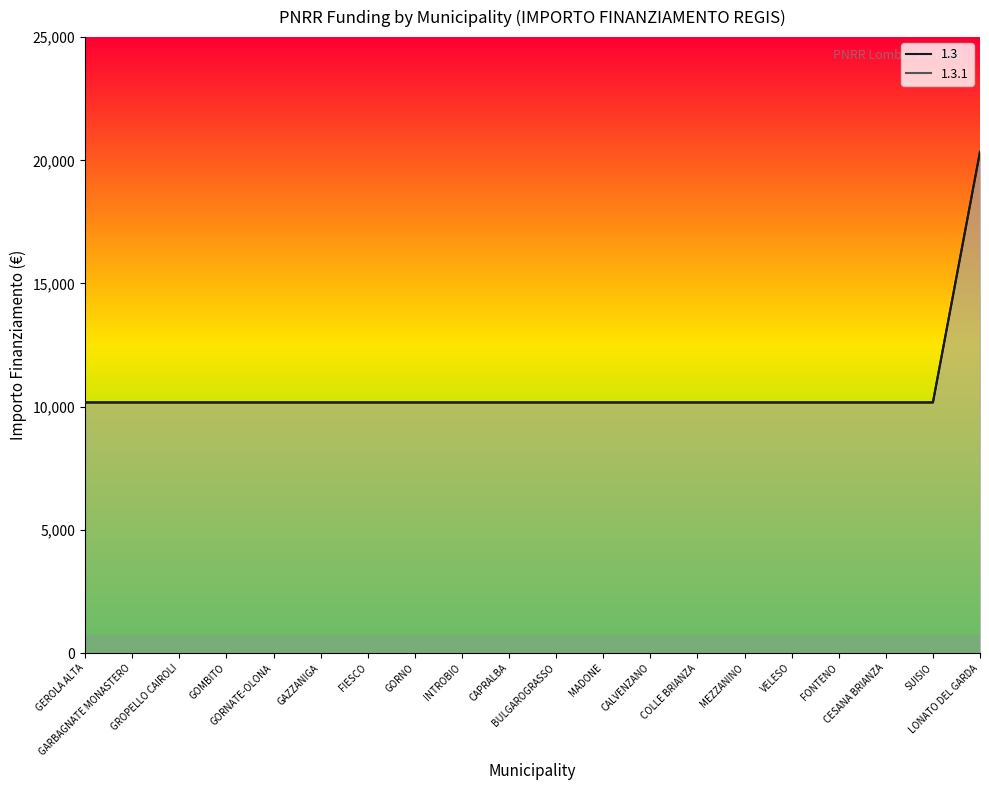

Reading left to right, transcribe all the data shown in this chart.

1.3: 10172	10172	10172	10172	10172	10172	10172	10172	10172	10172	10172	10172	10172	10172	10172	10172	10172	10172	10172	20344
1.3.1: 10172	10172	10172	10172	10172	10172	10172	10172	10172	10172	10172	10172	10172	10172	10172	10172	10172	10172	10172	20344